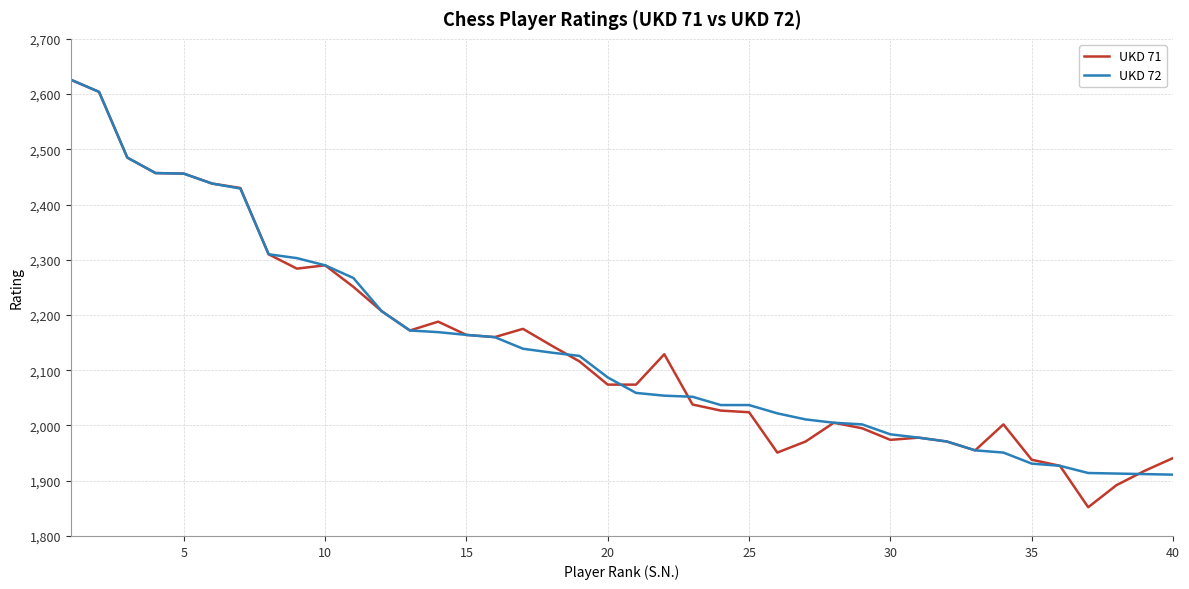

What is the lowest value of the UKD 72 series?

1911